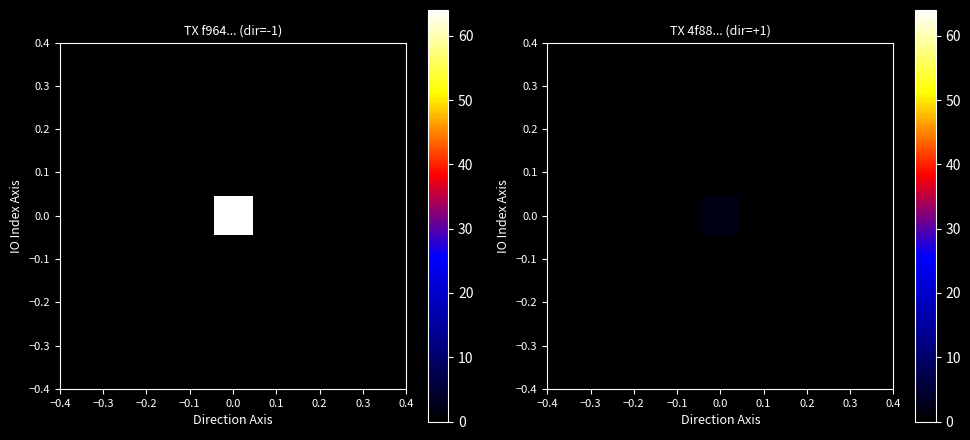

At how many categories does at least one series exceed 1?

1